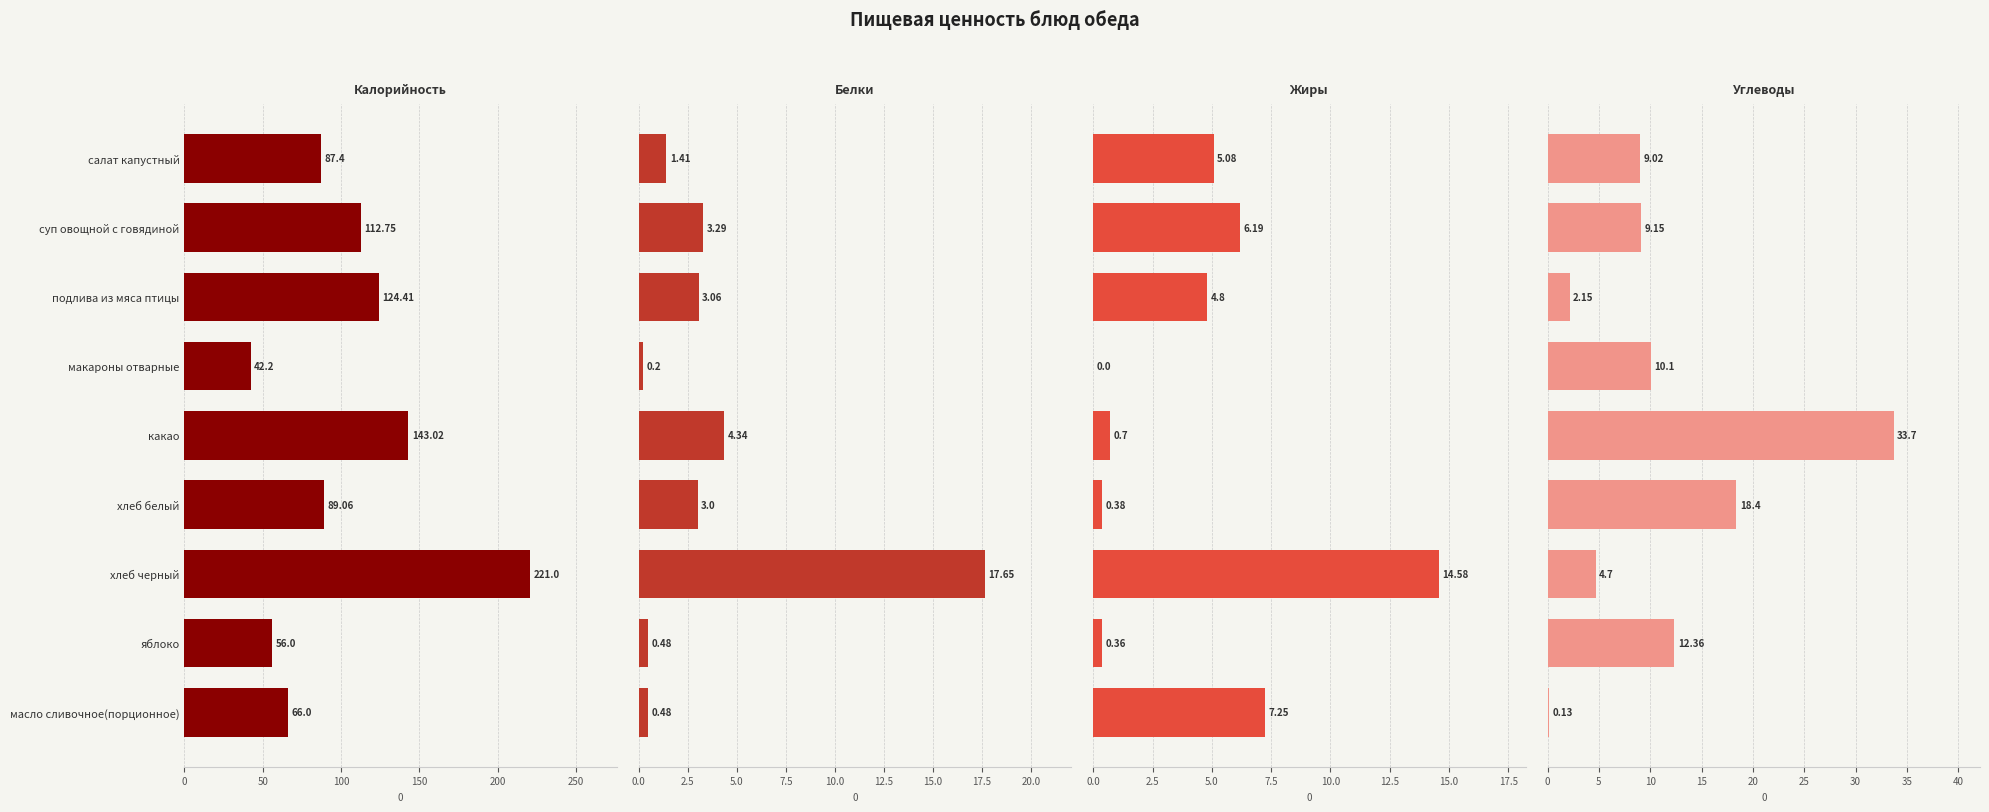

How many data points in Белки are above 3?

4